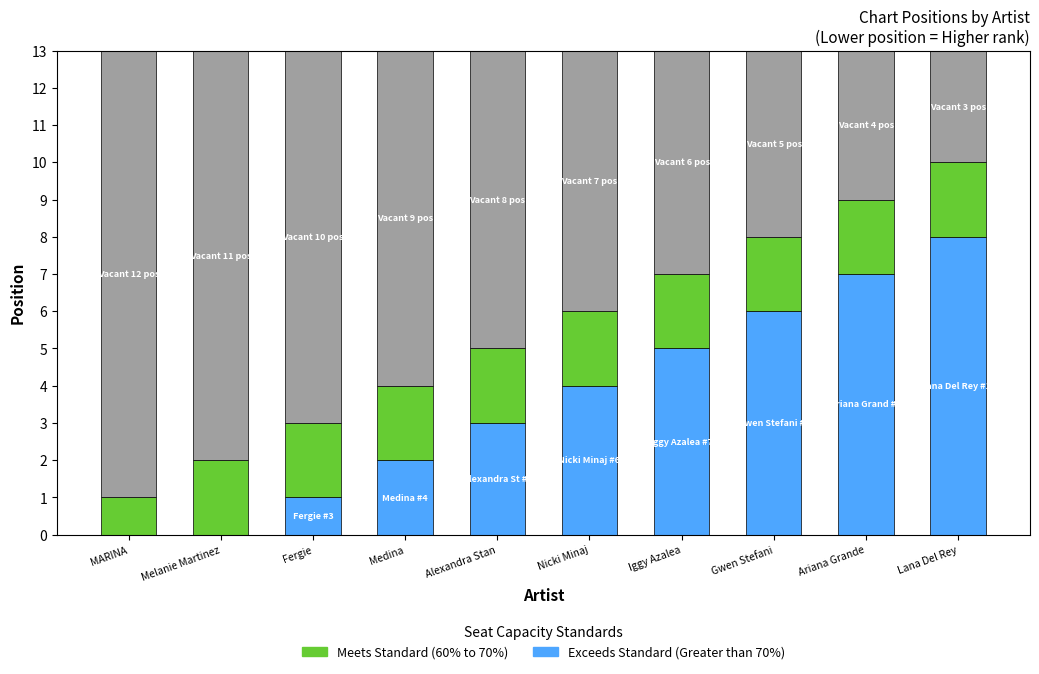

What is the total value across all series at Melanie Martinez?

13